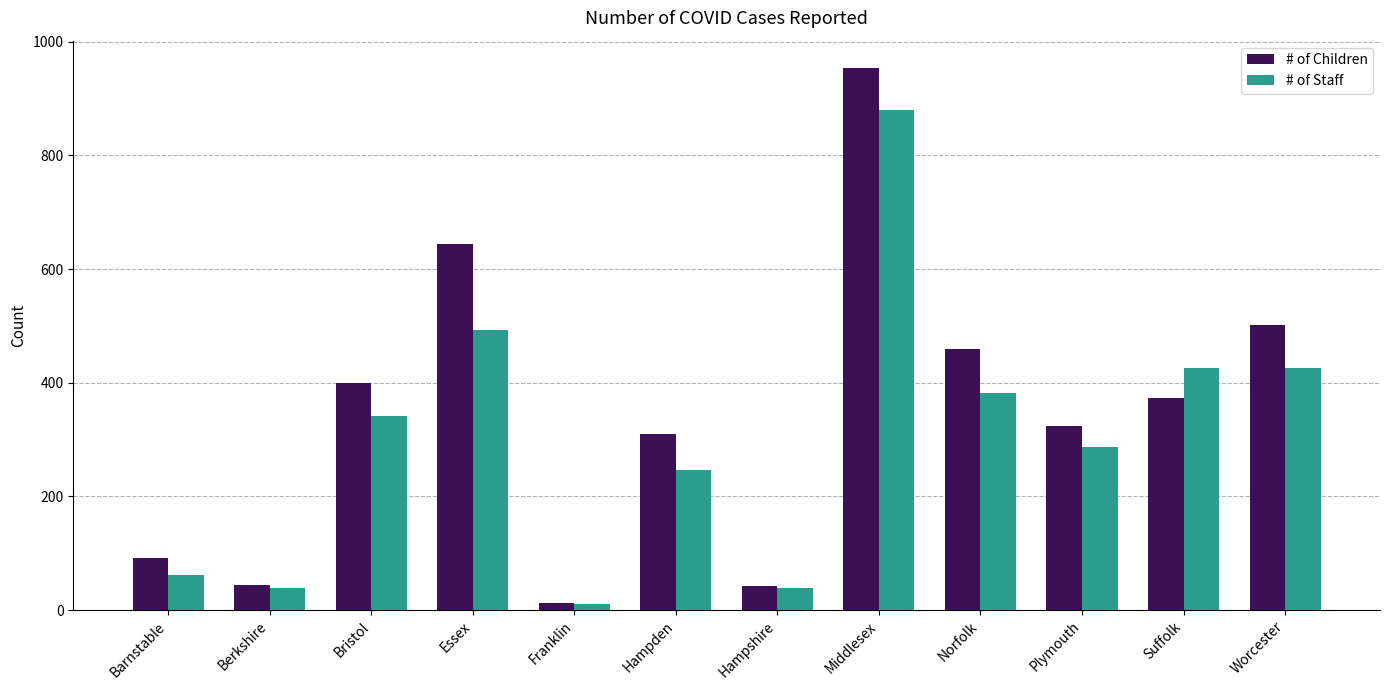

Between Hampshire and Worcester, which series saw the biggest shift?

# of Children